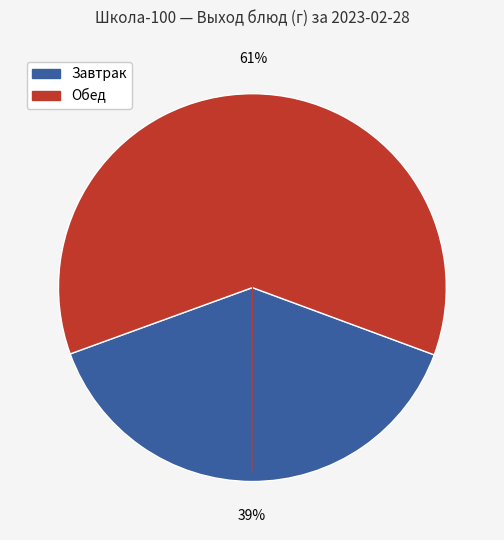

How many segments does this pie chart have?

2